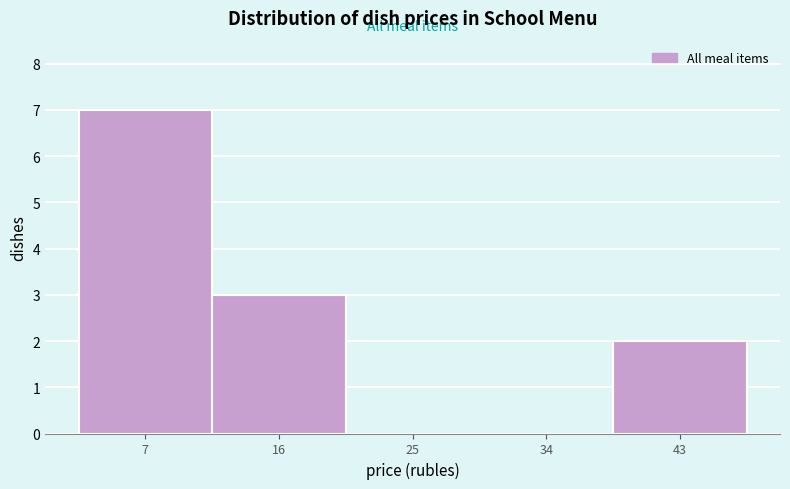

Which range on the x-axis has the tallest bar?

3 to 12